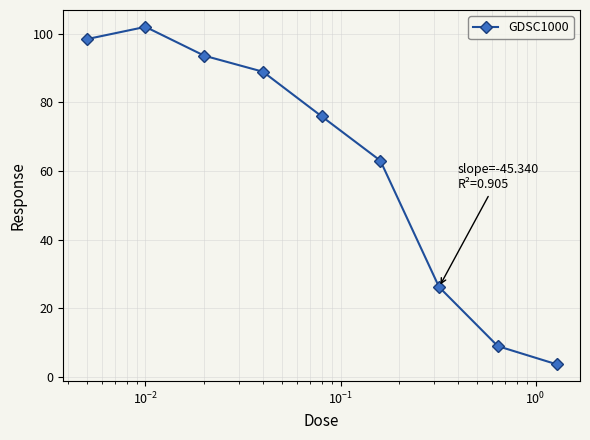

What is the average value?

62.3